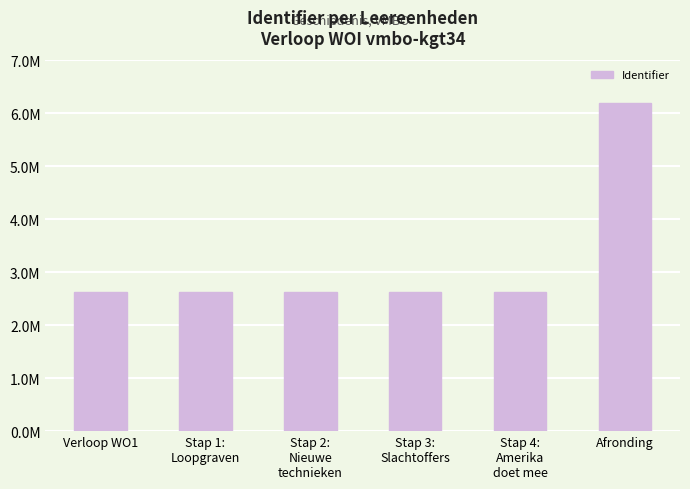

The chart shows a value of 4251050 at Stap 1:
Loopgraven. True or false?

False